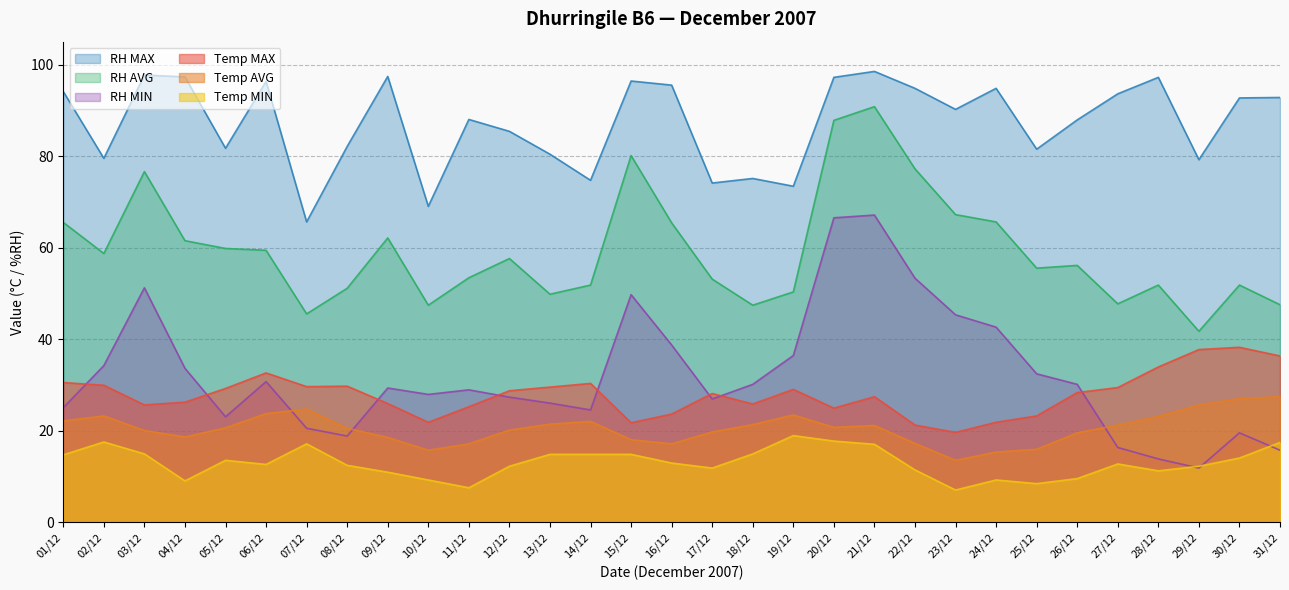

What is the total value across all series at 30/12?

243.2